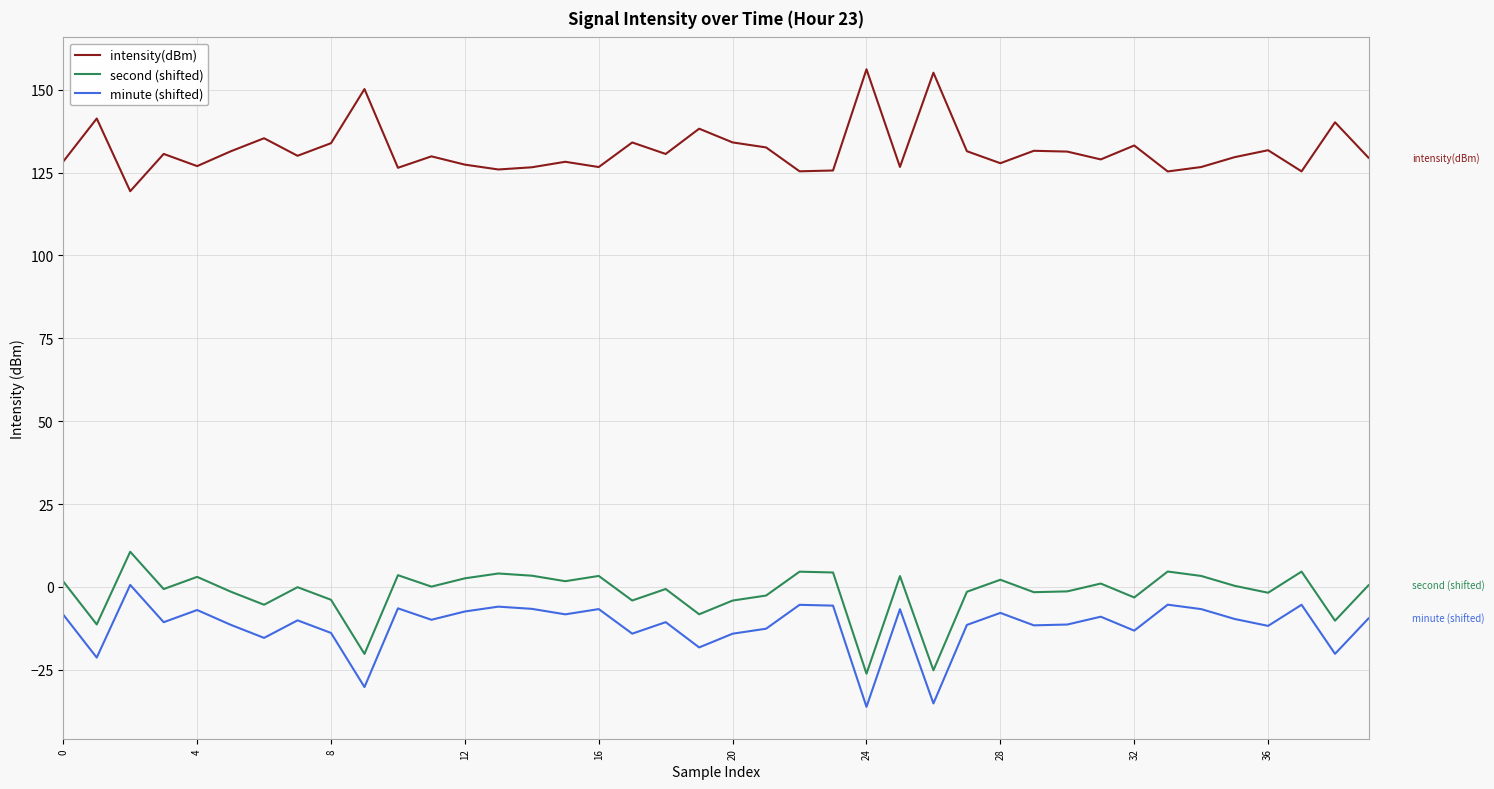

What is the greatest value displayed?

156.2